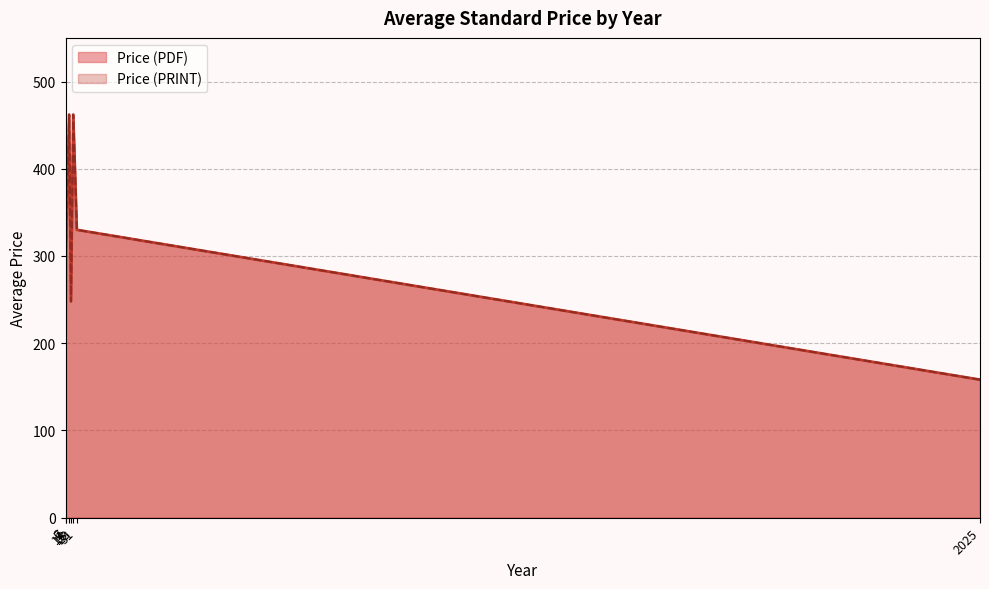

Reading left to right, transcribe all the data shown in this chart.

Price (PDF): 177	177	306	462	306	36	220	430	462	330	306	330	158	20	20	177	199	222	462	98	221	330	158	20	20	65	221	158	158	362	258	65	36	98	306	199	20	20	20	20
Price (PRINT): 177	177	306	462	306	36	220	430	462	330	306	330	158	20	20	177	199	222	462	98	221	330	158	20	20	65	221	158	158	362	258	65	36	98	306	199	20	20	20	20